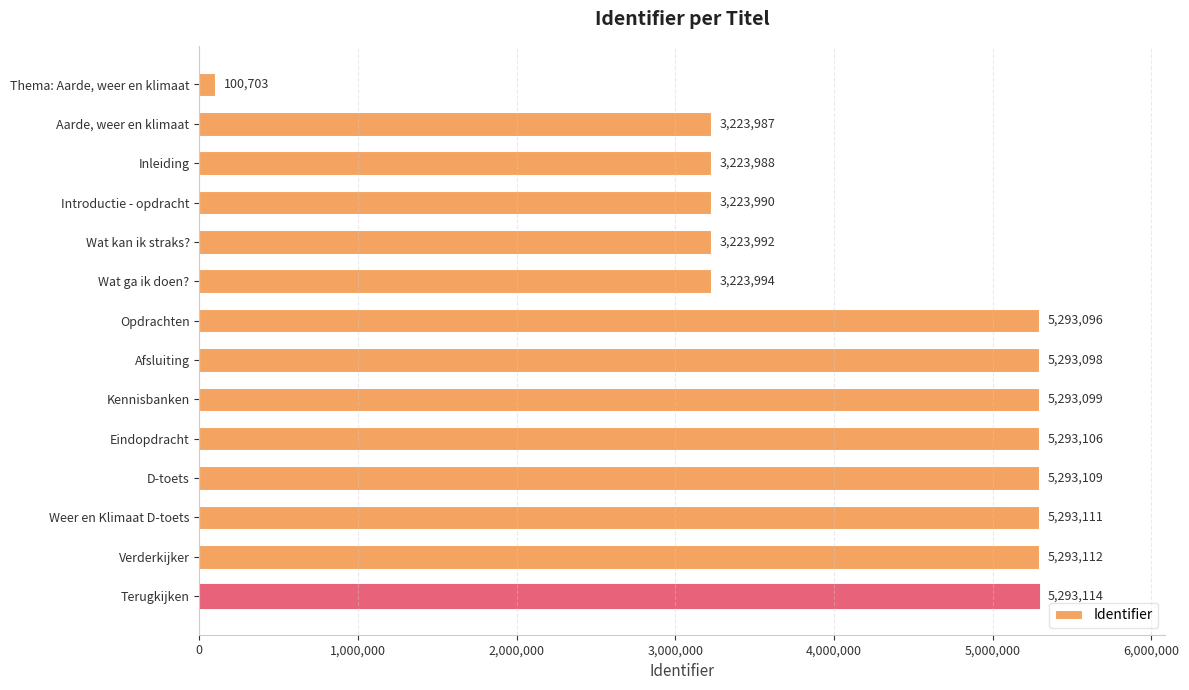

Does the chart contain any negative values?

No